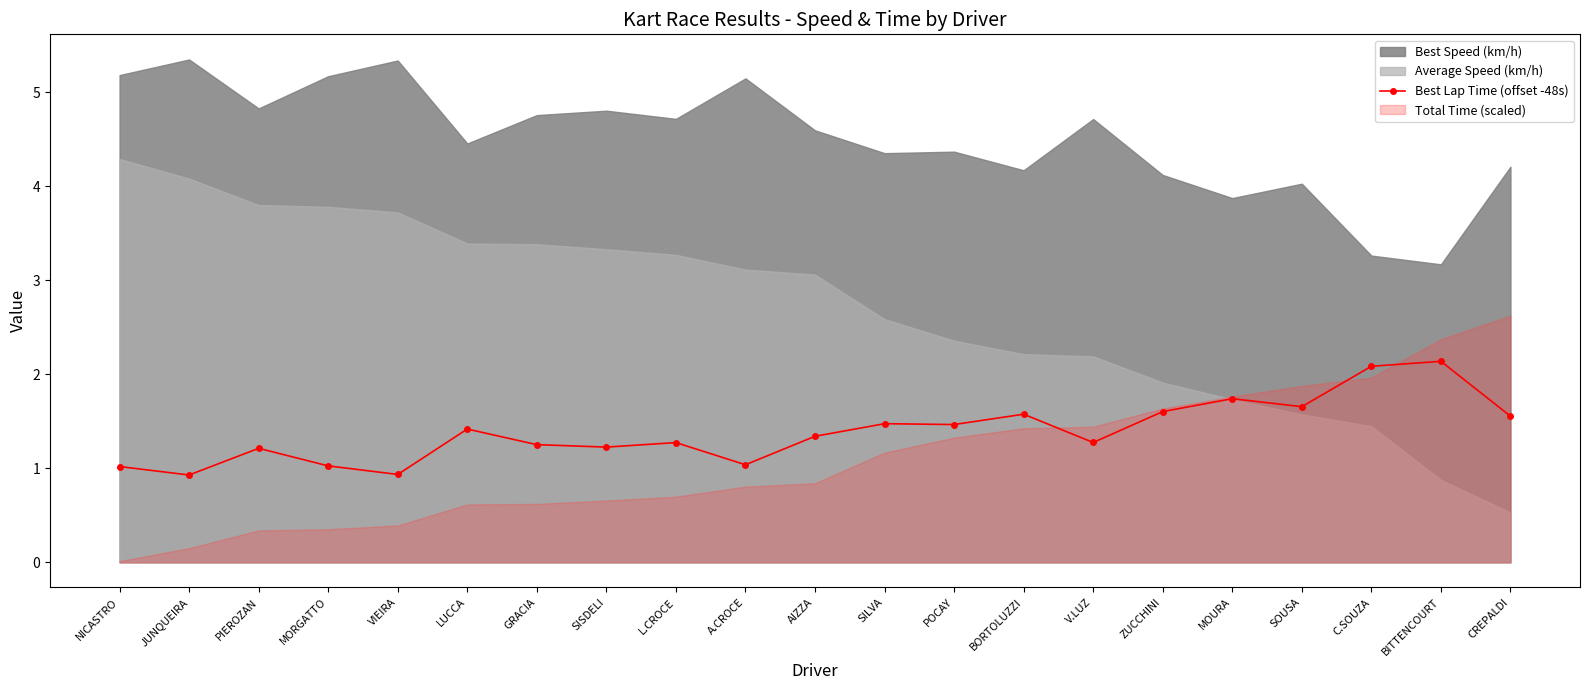

At which label is the value closest to 1?

NICASTRO